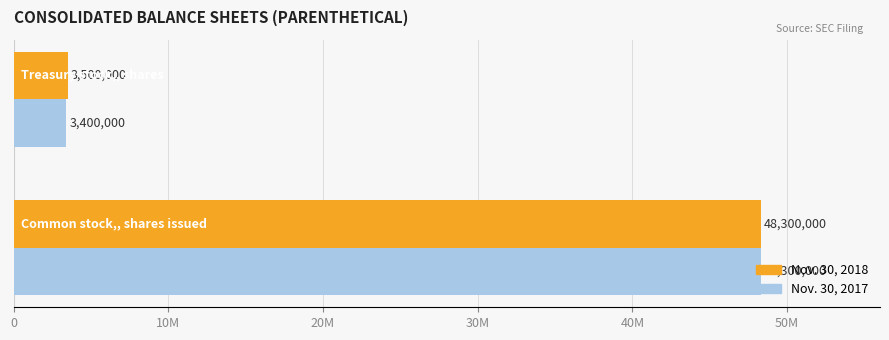

What are all the series names shown in the legend?

Nov. 30, 2018, Nov. 30, 2017